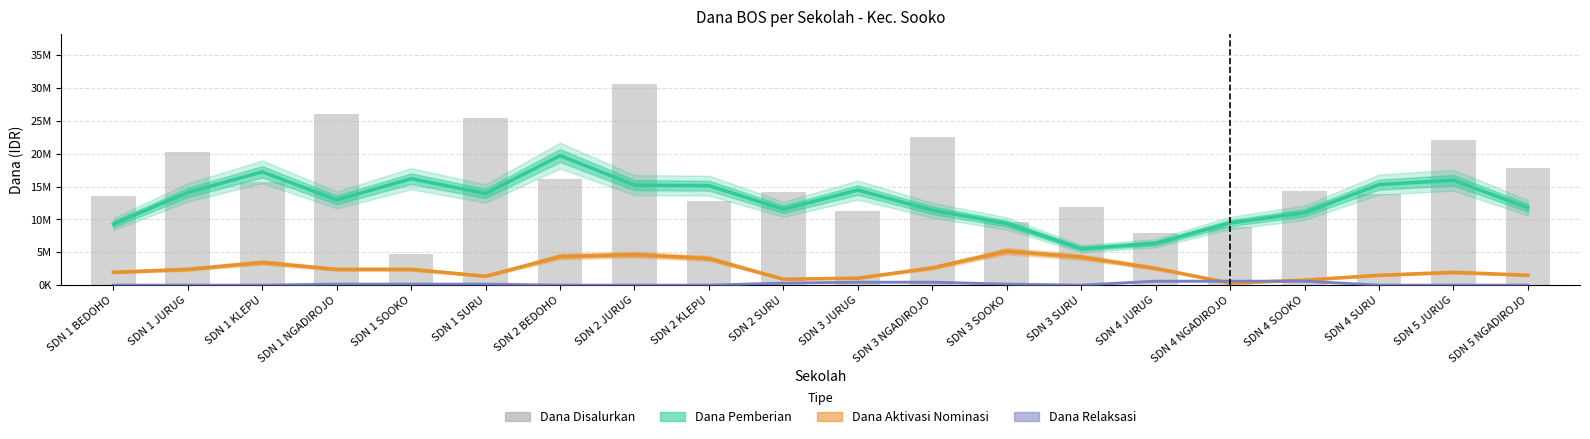

How many categories are shown in the chart?

20